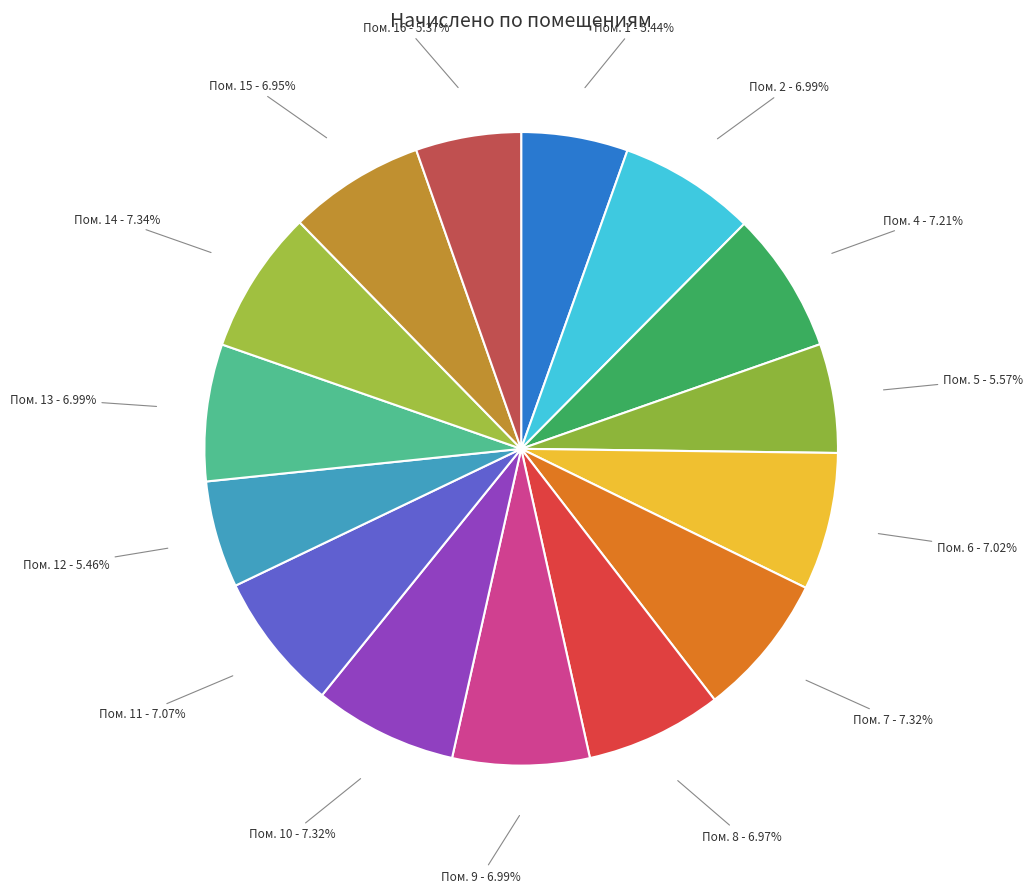

Which slice is the smallest?

16